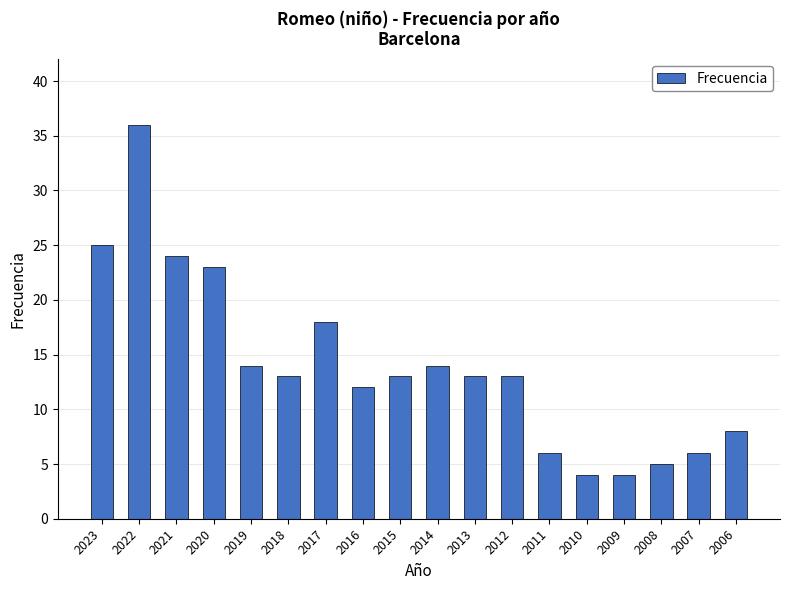

What is the change in value from 2015 to 2008?

-8